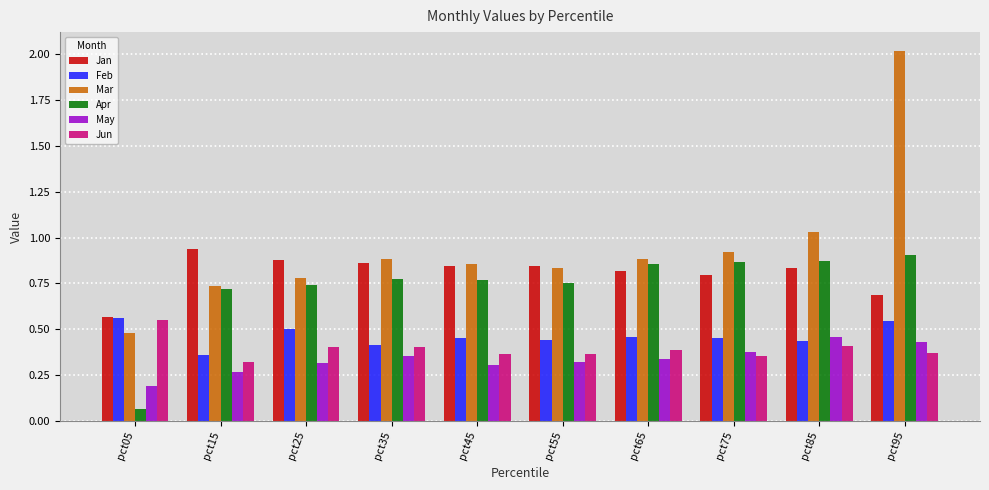

At which category is the sum across all series the highest?

pct95